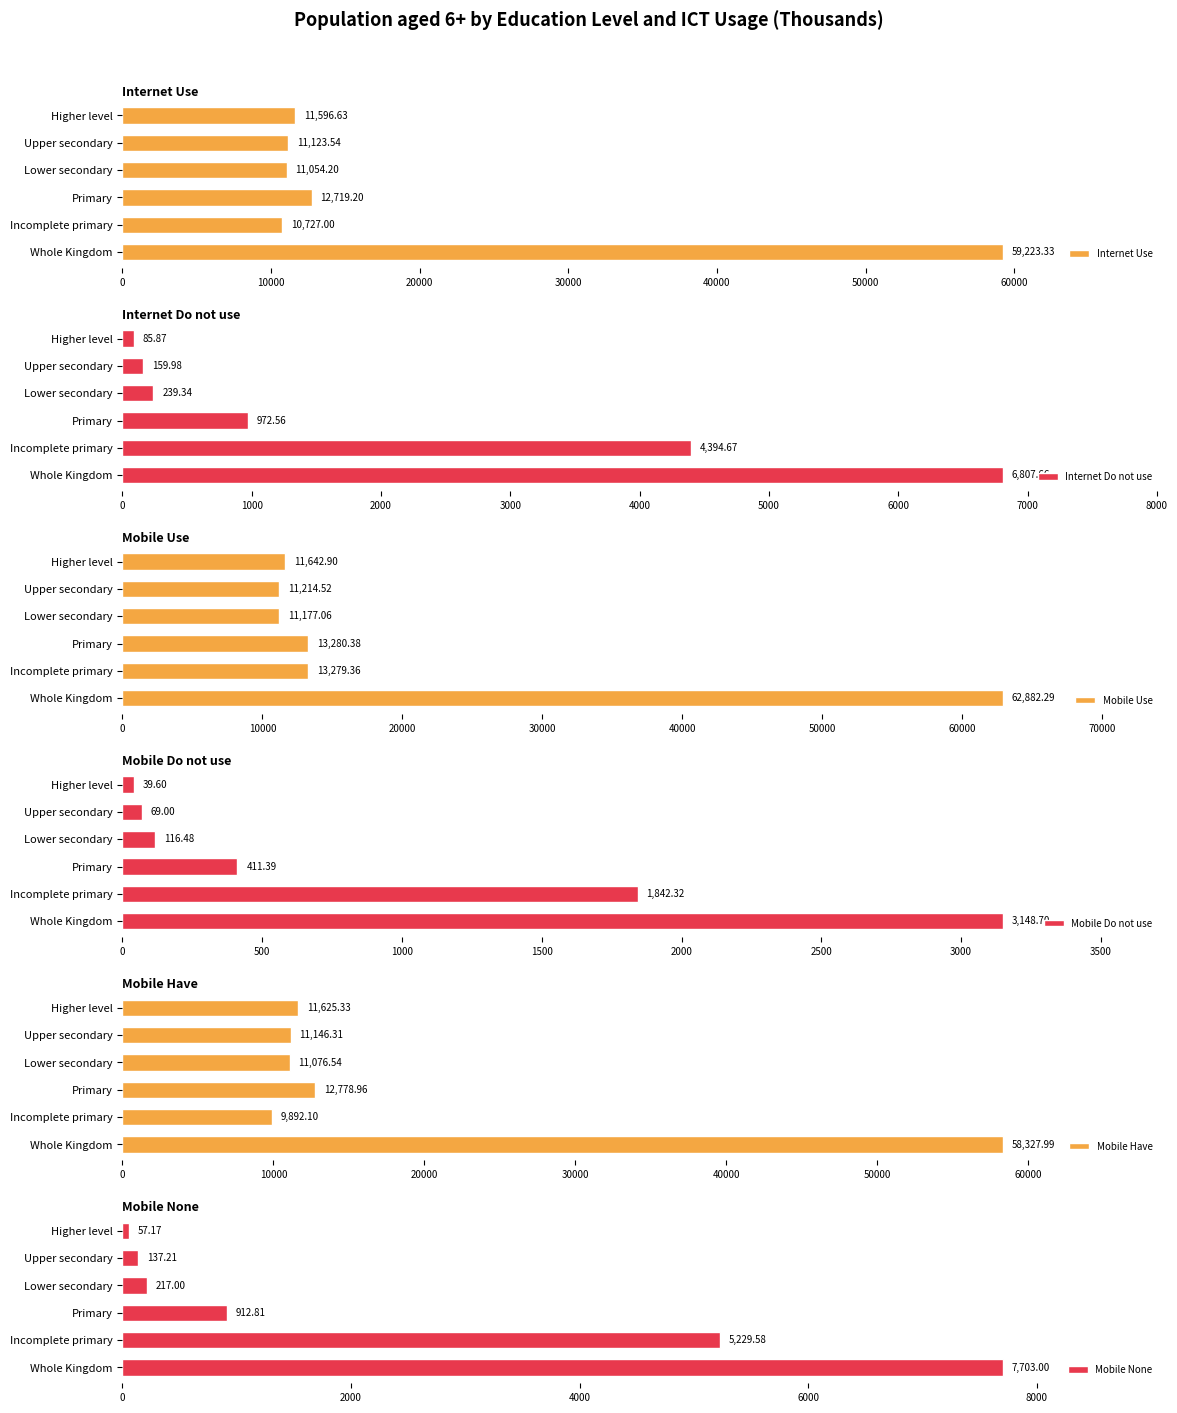

Rank the series by their maximum value, from highest to lowest.

Mobile Use, Internet Use, Mobile Have, Mobile None, Internet Do not use, Mobile Do not use